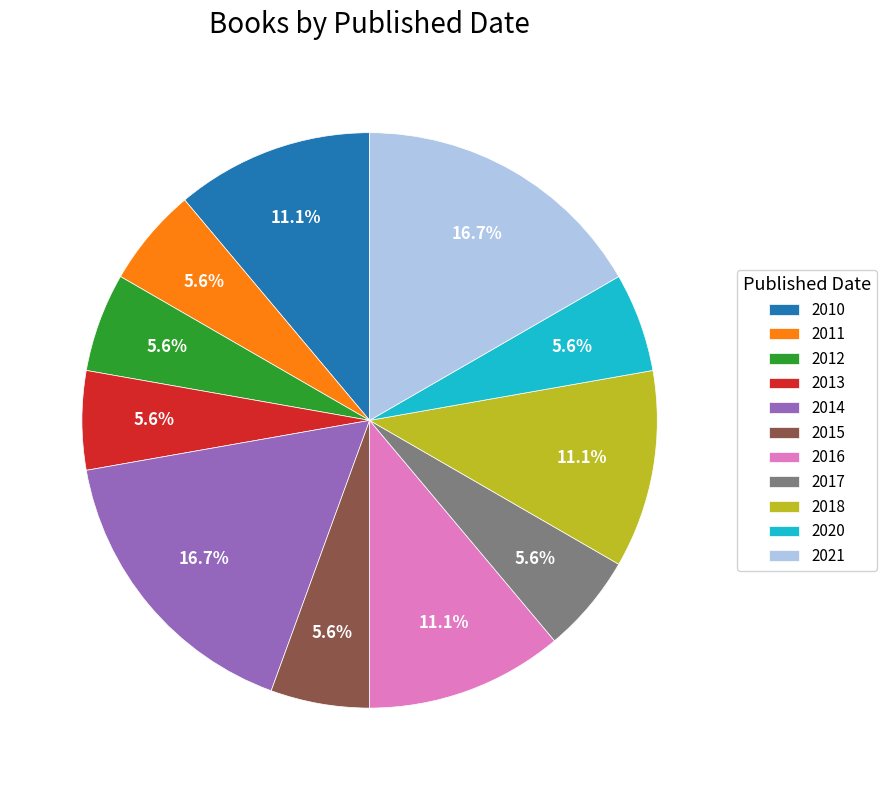

True or false: 2015 accounts for 1% of the total.

False